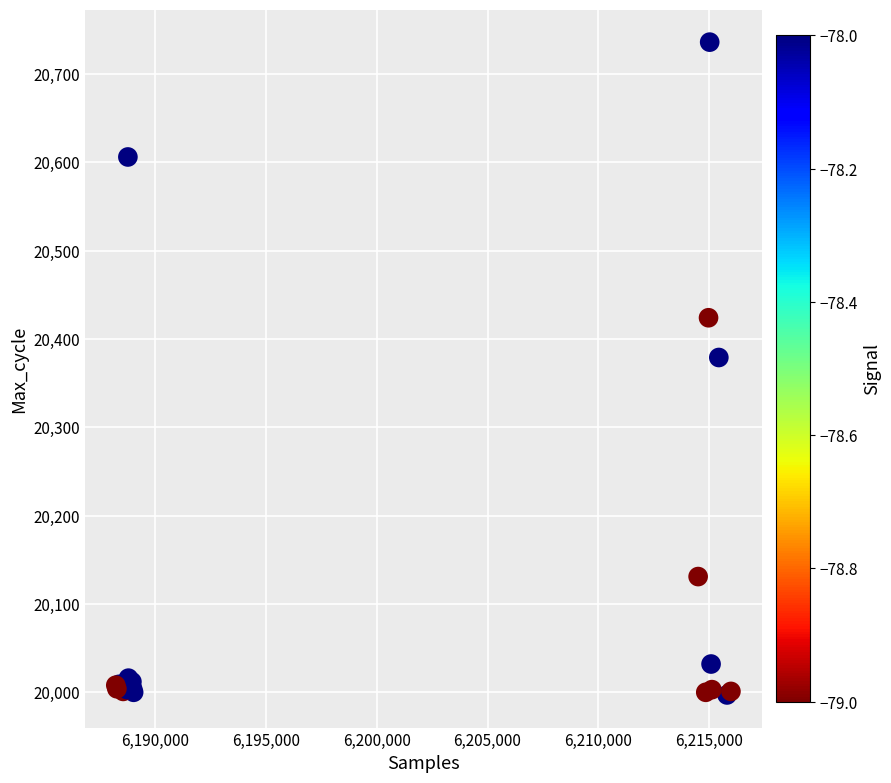

What Y value in the scatter plot is closest to 20366?

20379